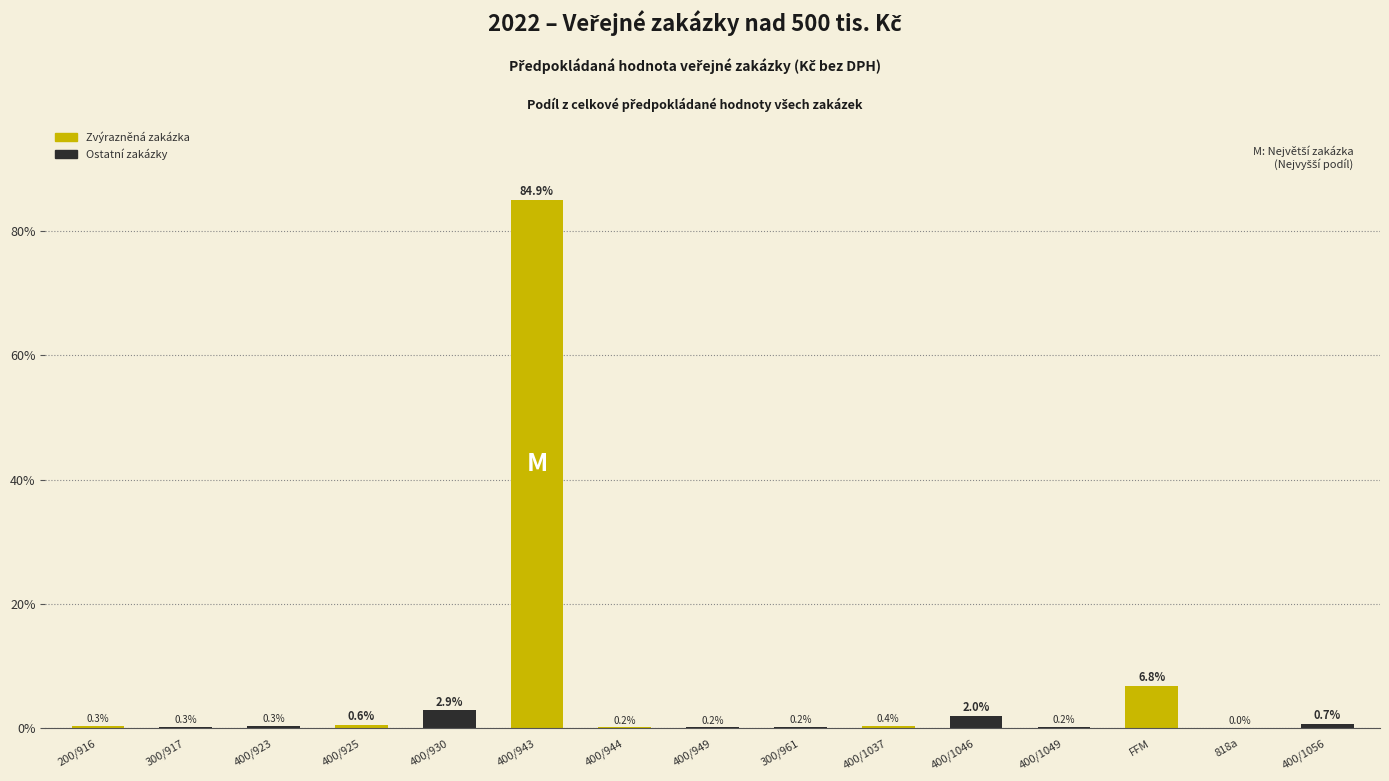

What is the maximum value shown in the chart?

84.9